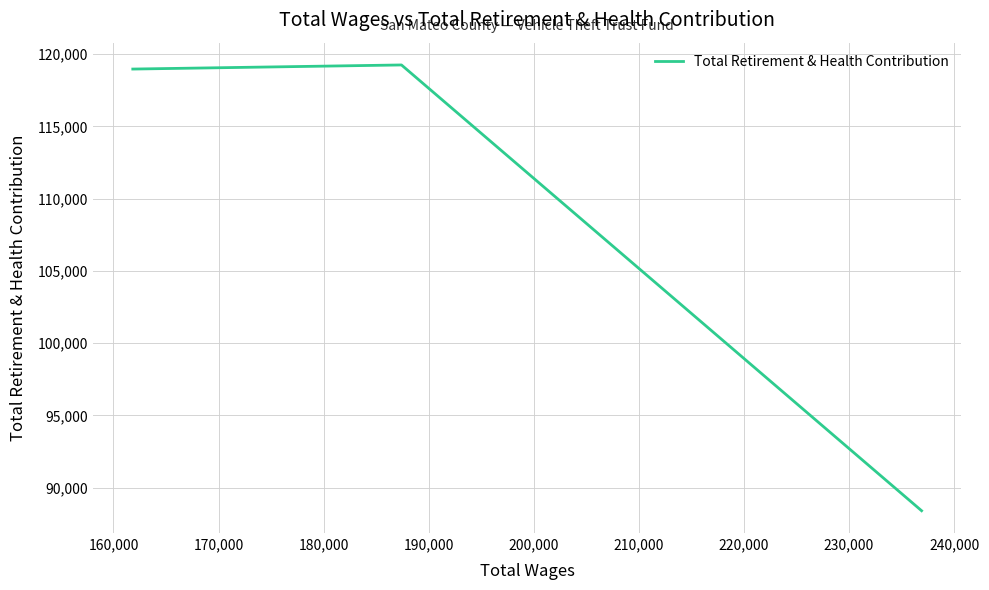

What is the smallest value displayed?

88406